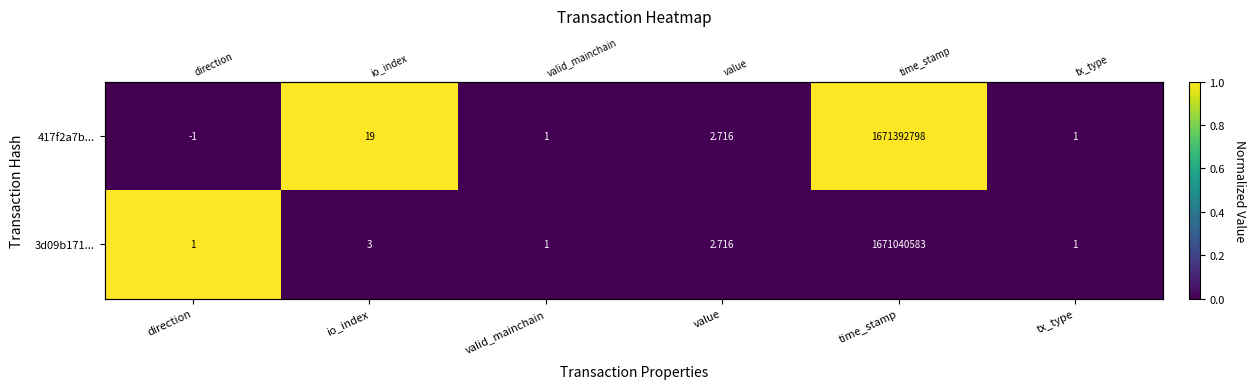

What is the sum of the 417f2a7b... values at valid_mainchain and time_stamp?

1